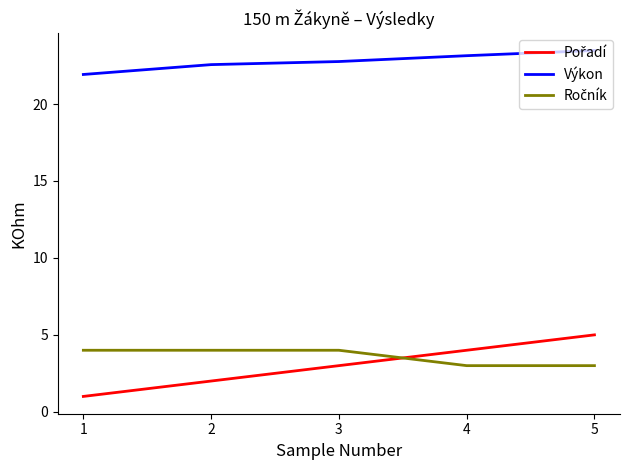

True or false: Výkon has a value of 23.1 at 4.

True